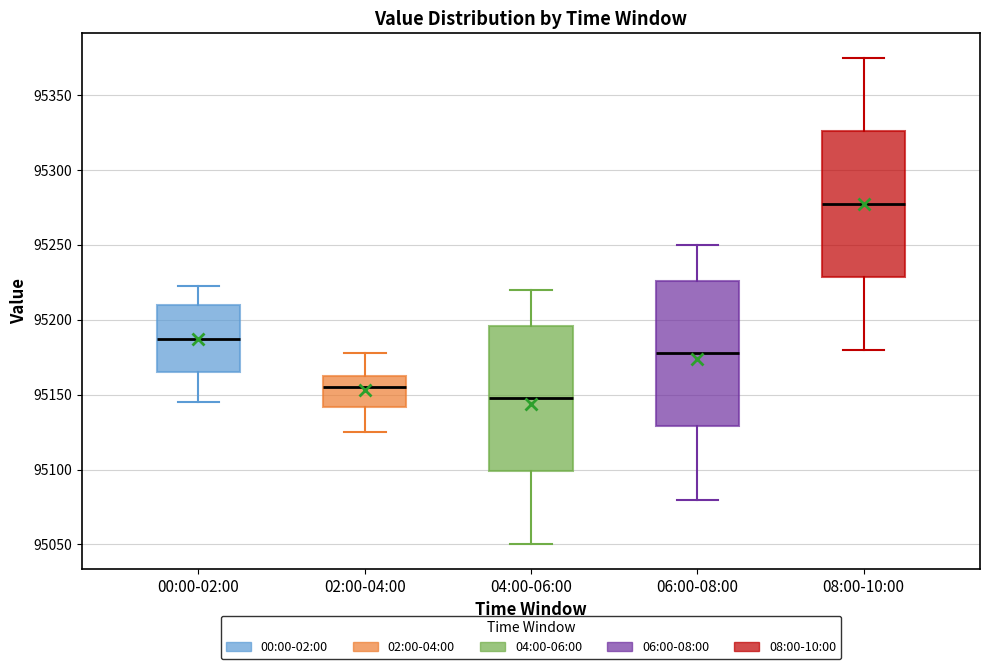

Reading left to right, read every box against the y-axis: the position of its median line, the range the box covers, and the ends of its whiskers. The values are not printed on the chart, so give them approximately, as read against the axis.

00:00-02:00: median 95185, box 95165 to 95210, whiskers 95145 to 95220
02:00-04:00: median 95155, box 95140 to 95165, whiskers 95125 to 95180
04:00-06:00: median 95150, box 95100 to 95195, whiskers 95050 to 95220
06:00-08:00: median 95180, box 95130 to 95225, whiskers 95080 to 95250
08:00-10:00: median 95280, box 95230 to 95325, whiskers 95180 to 95375